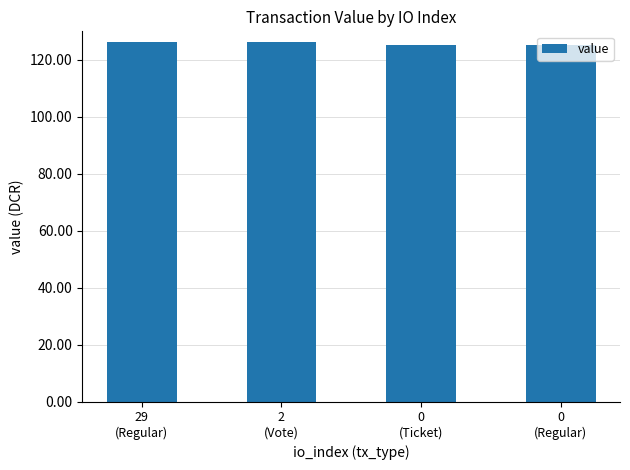

What is the smallest value displayed?

125.1